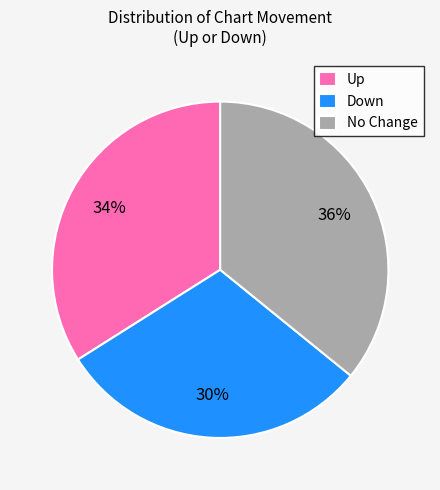

To the nearest percent, what is the difference between the largest and smallest slice percentages?

6%